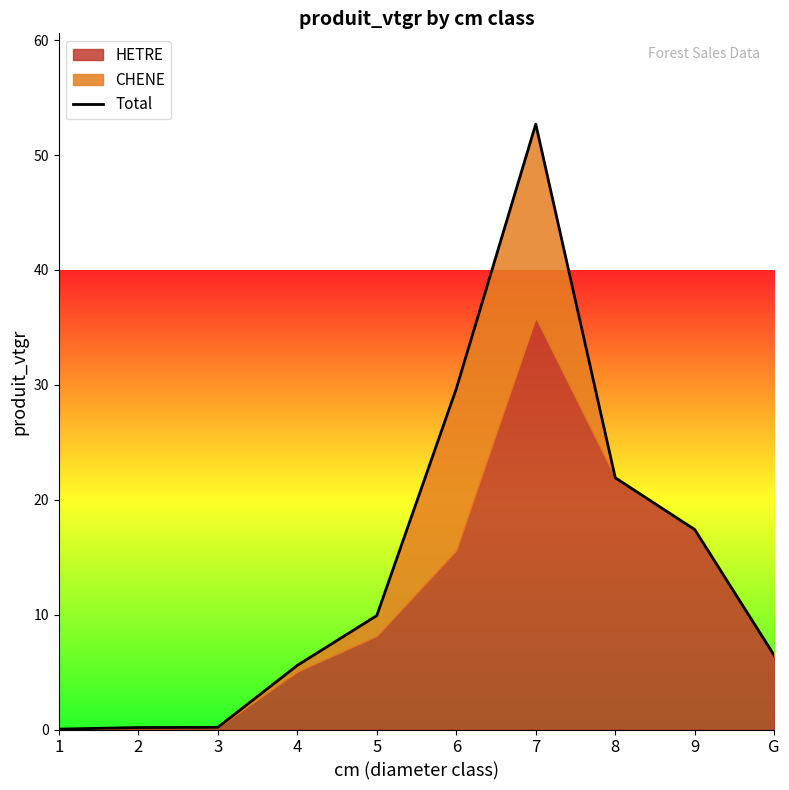

What is the difference between the second highest and minimum values?

29.6